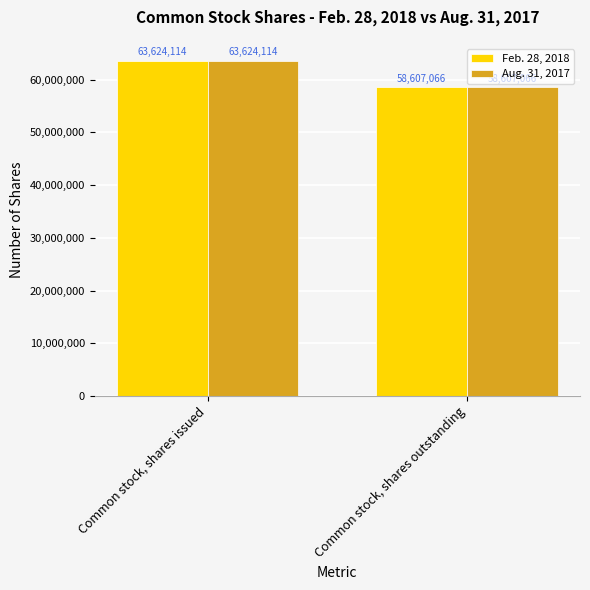

What is the sum of the Feb. 28, 2018 values at Common stock, shares issued and Common stock, shares outstanding?

122231180